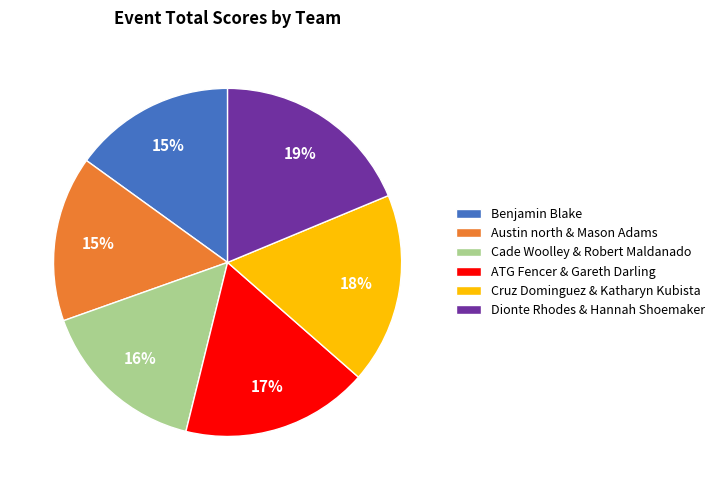

Is it true that ATG Fencer & Gareth Darling is 17% of the pie?

True